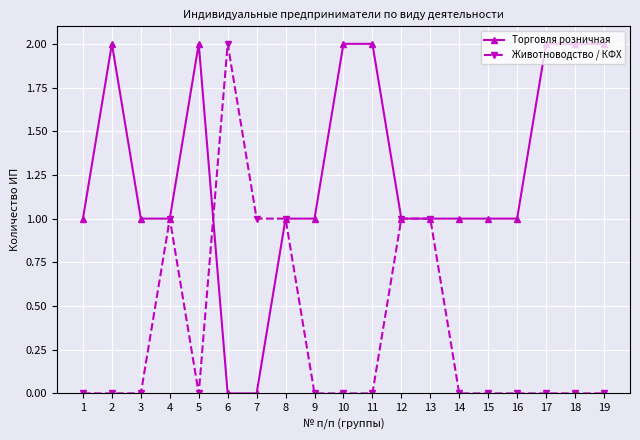

How many data points does each series have?

19